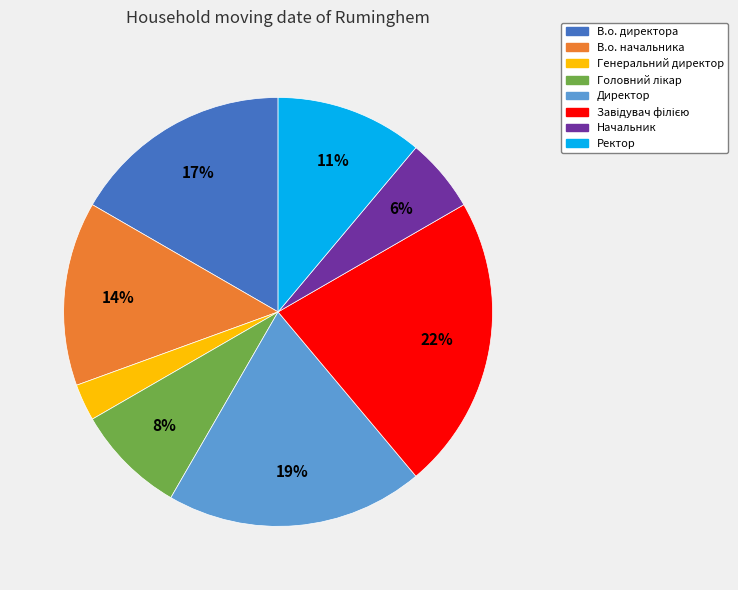

The В.о. директора slice represents 17% of the pie. True or false?

True